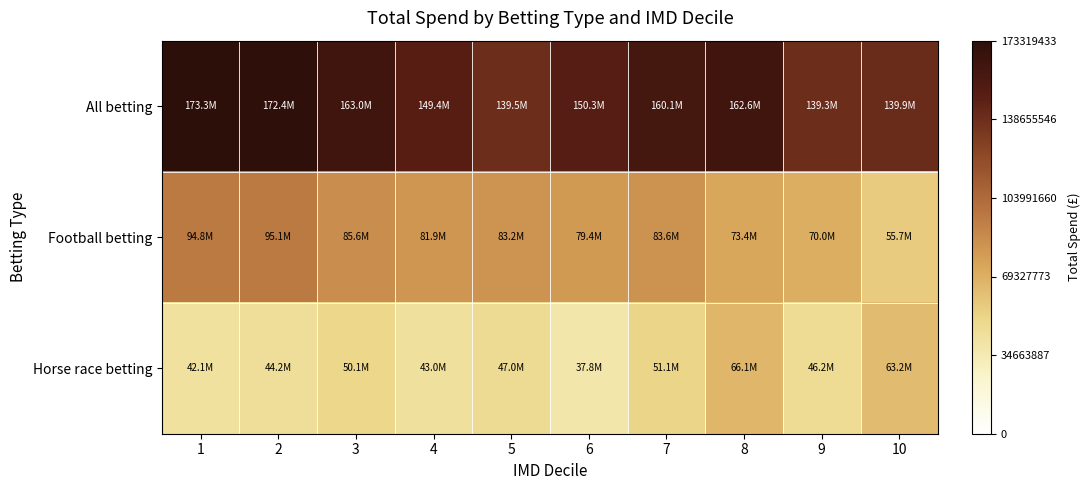

What is the difference between the highest and lowest values at 1?

0.8